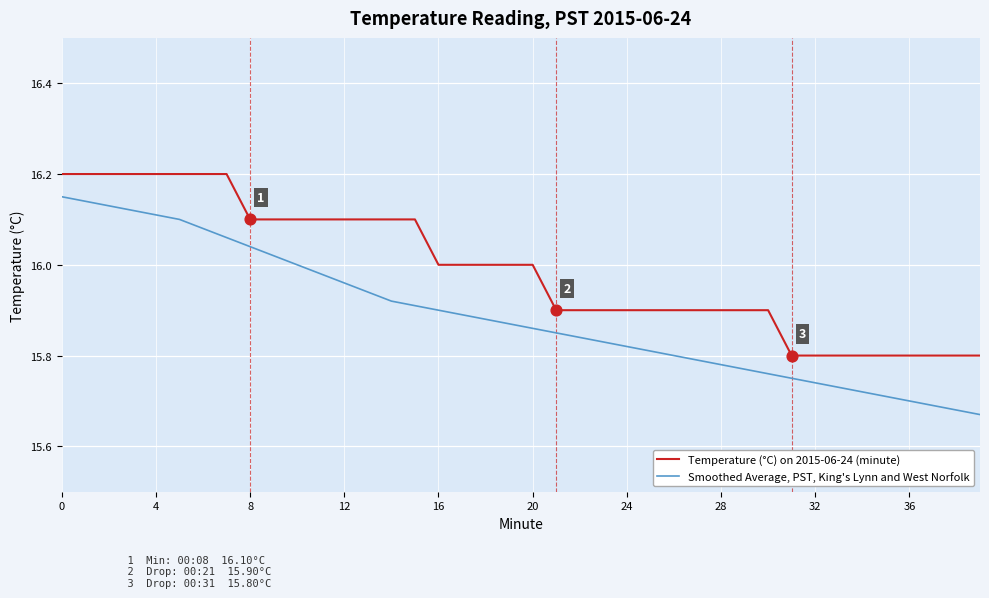

Which series has the largest range (max minus min)?

Smoothed Average, PST, King's Lynn and West Norfolk